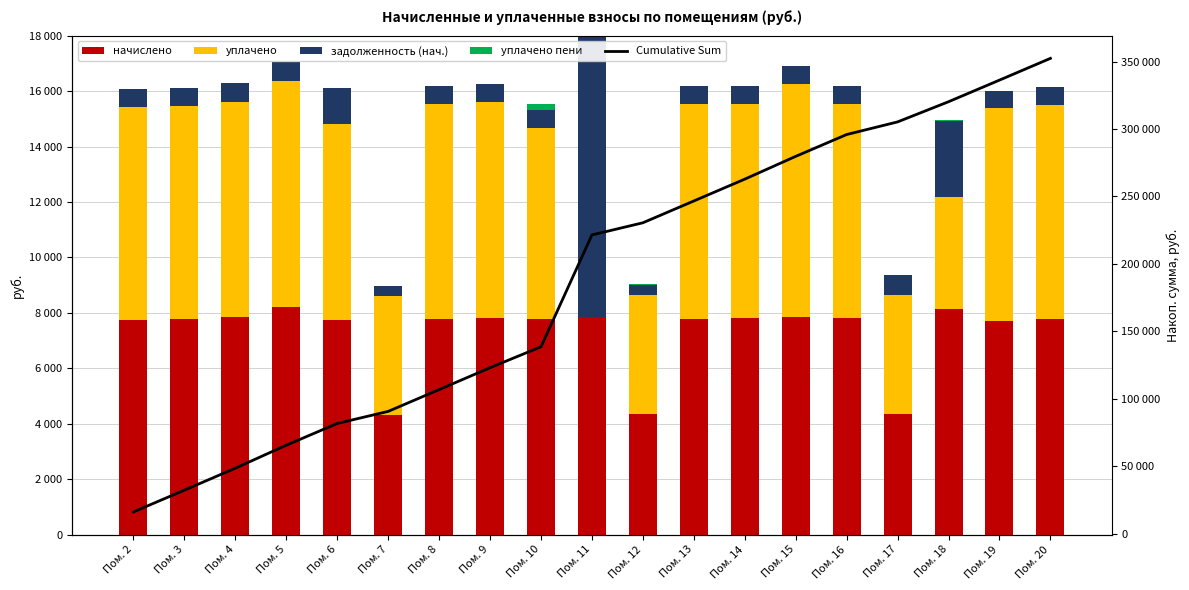

At how many categories does at least one series exceed 347642?

1